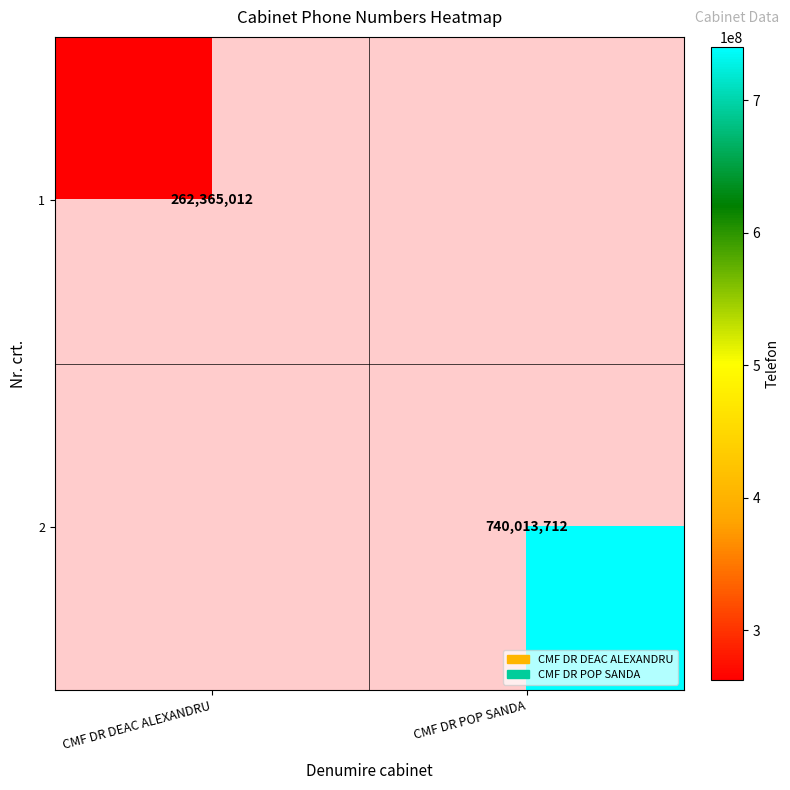

Count the number of categories in the chart.

2